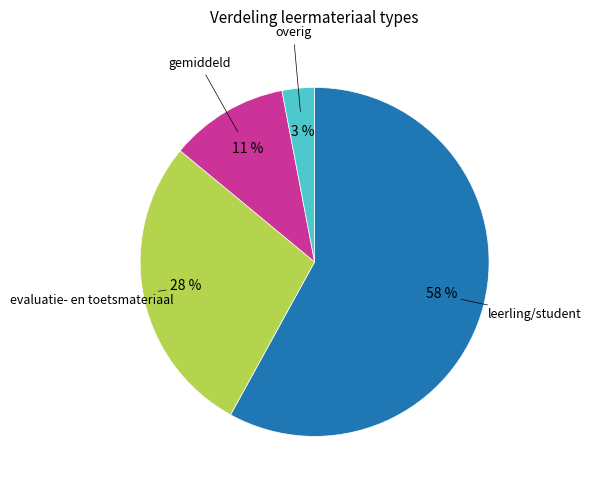

Is there any slice that represents more than half of the pie?

Yes